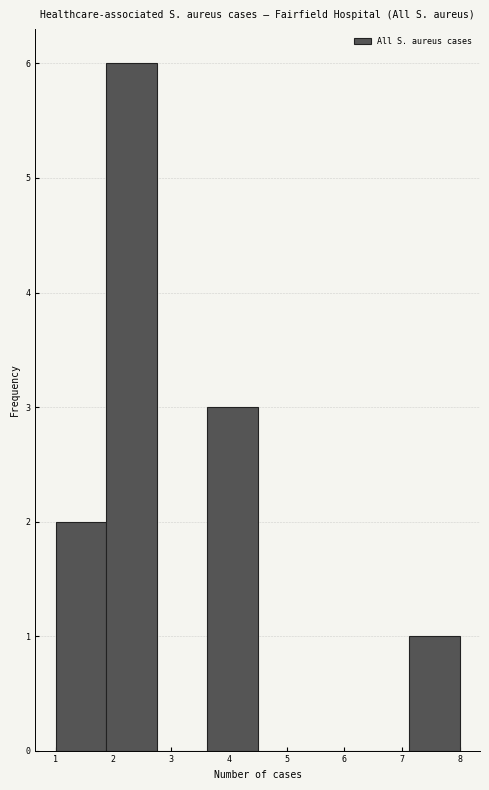

Which range on the x-axis has the tallest bar?

1.9 to 2.8